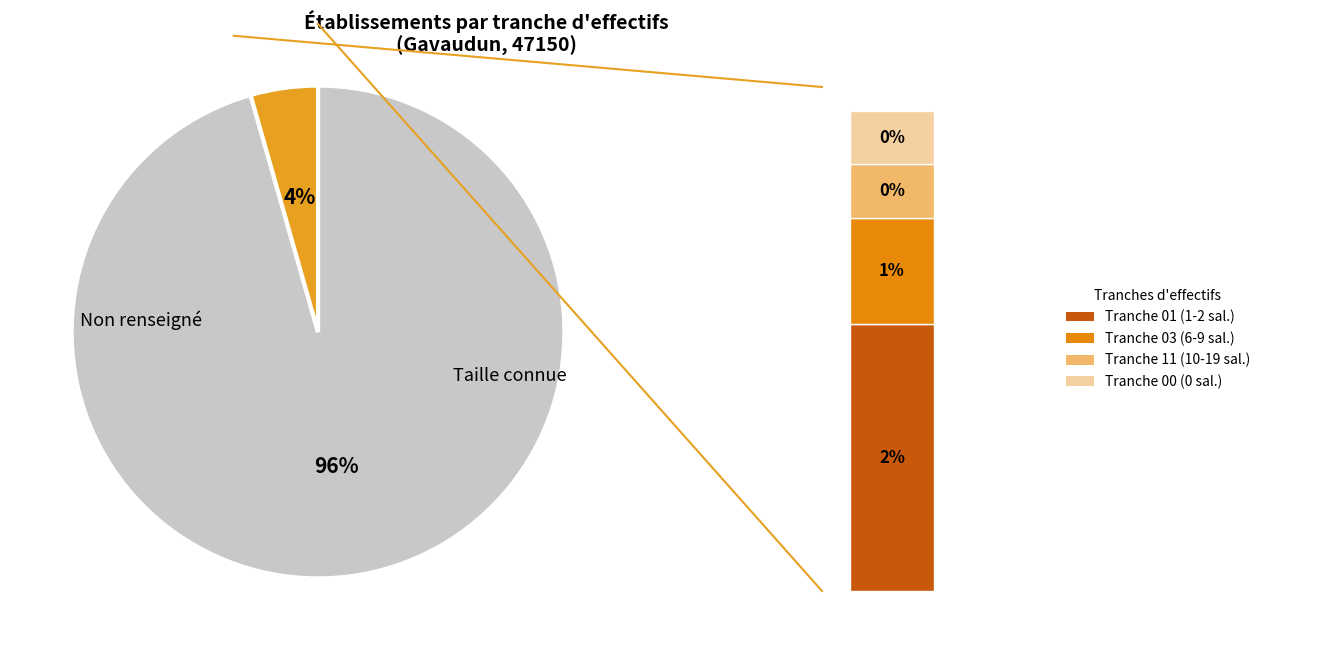

Does any single category account for the majority?

Yes